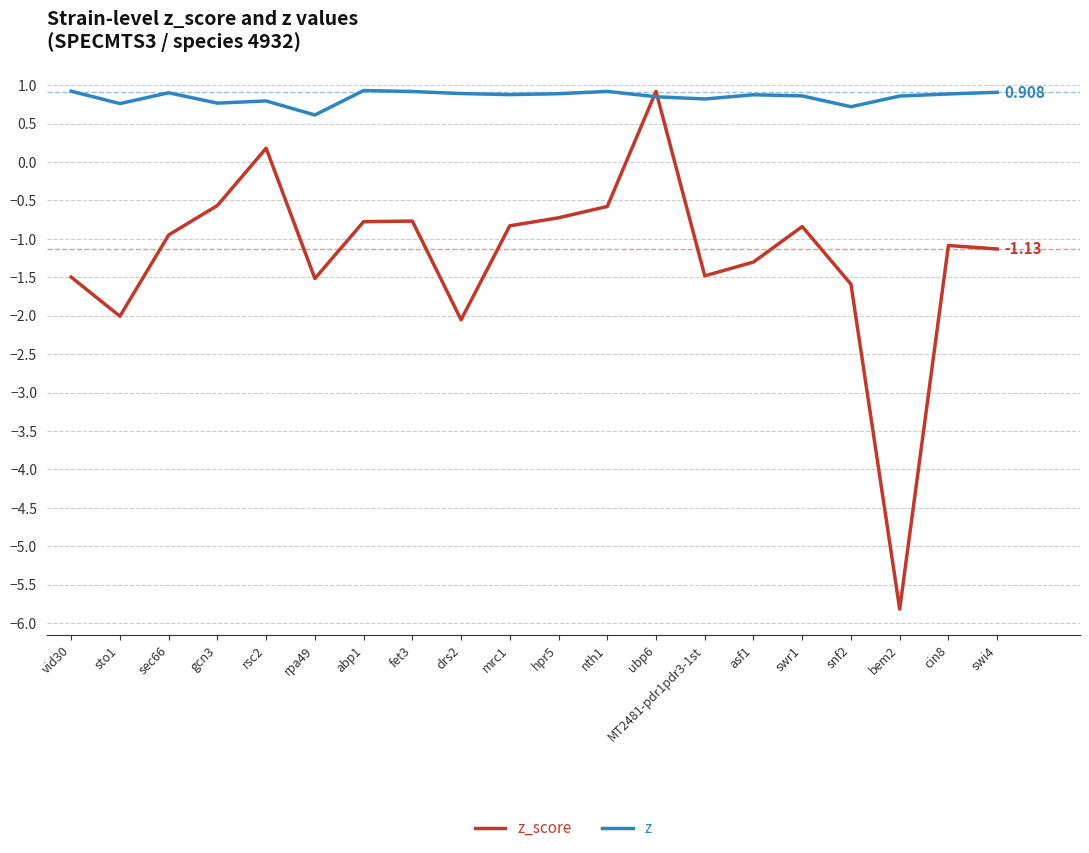

Rank the series at rsc2 from lowest to highest value.

z_score, z